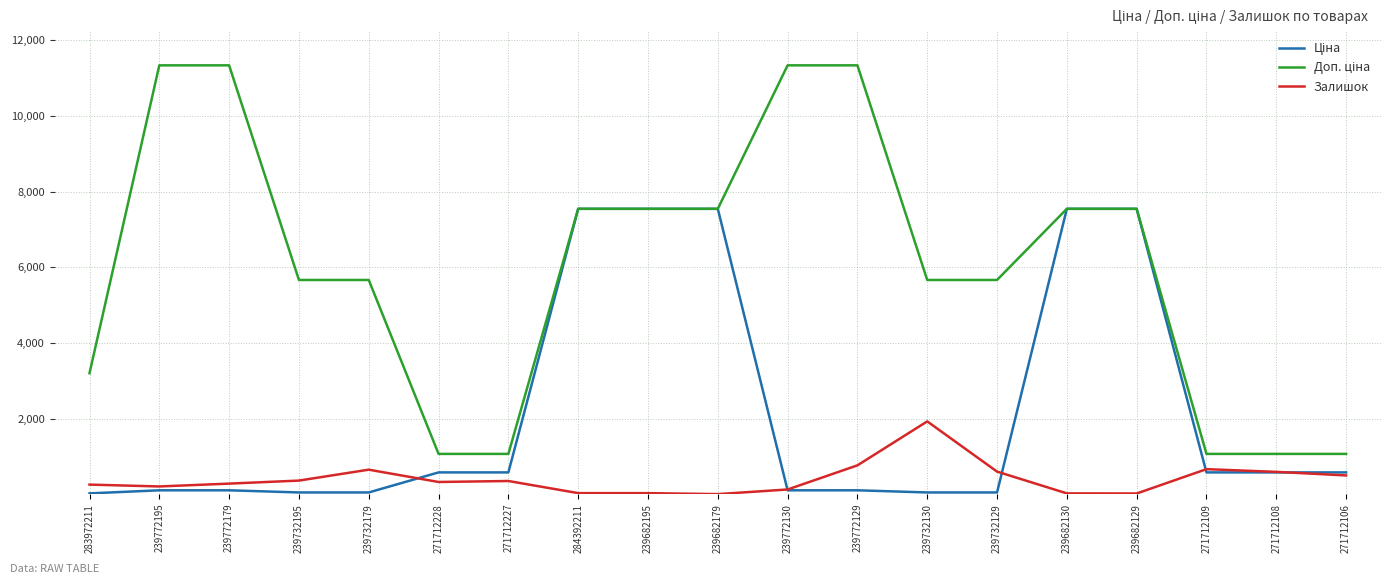

What is the spread (max minus min) of values at 239732129?

5610.3